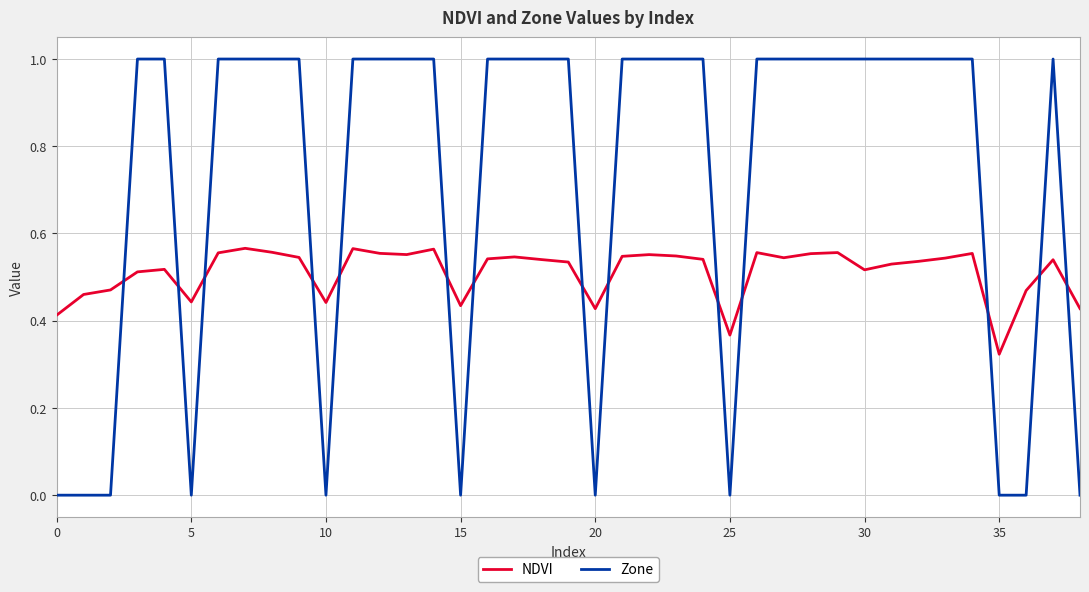

Which series has the largest total across all categories?

Zone